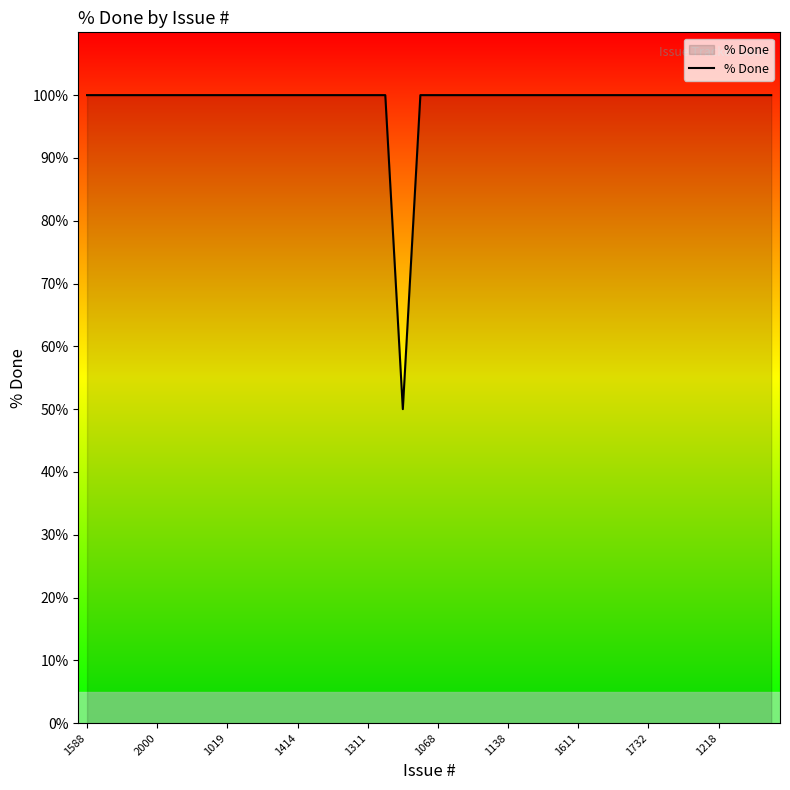

What is the smallest value displayed?

50